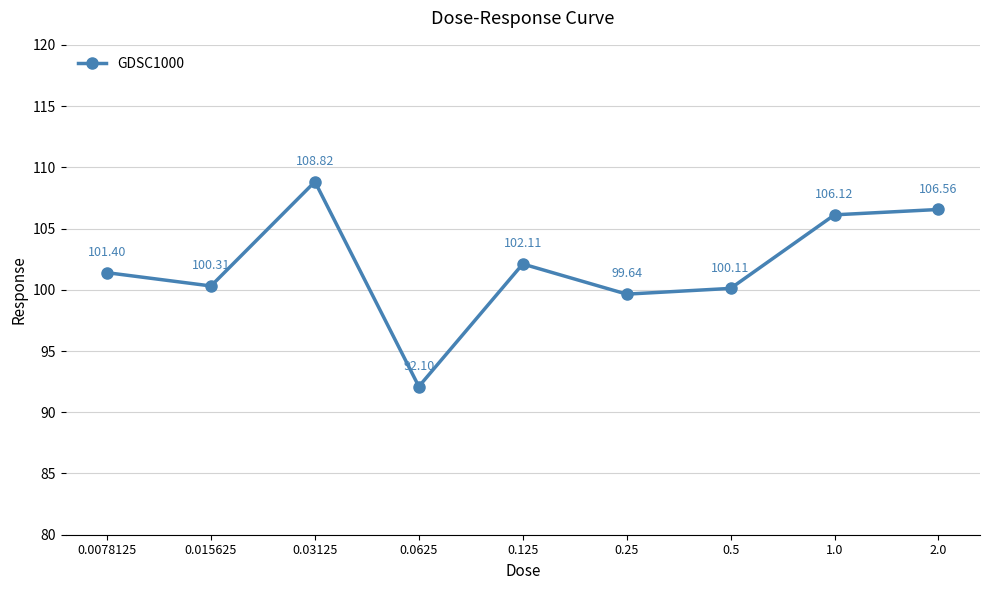

What is the greatest value displayed?

108.8